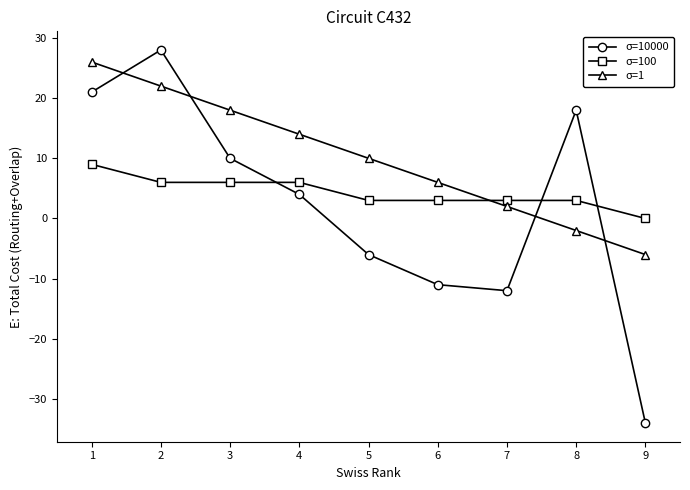

What are all the series names shown in the legend?

σ=10000, σ=100, σ=1